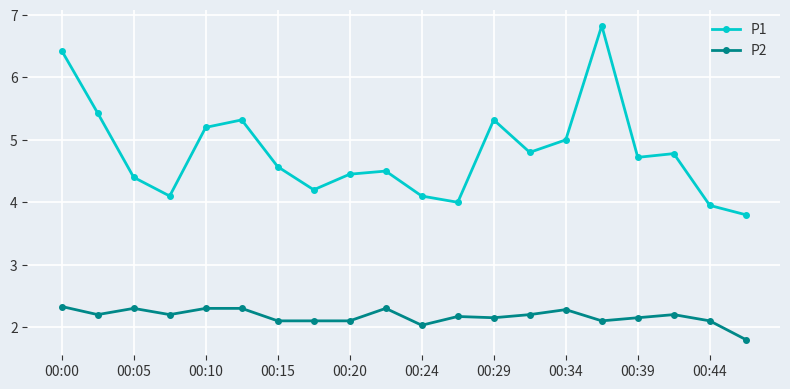

Rank the series by their average value, from highest to lowest.

P1, P2